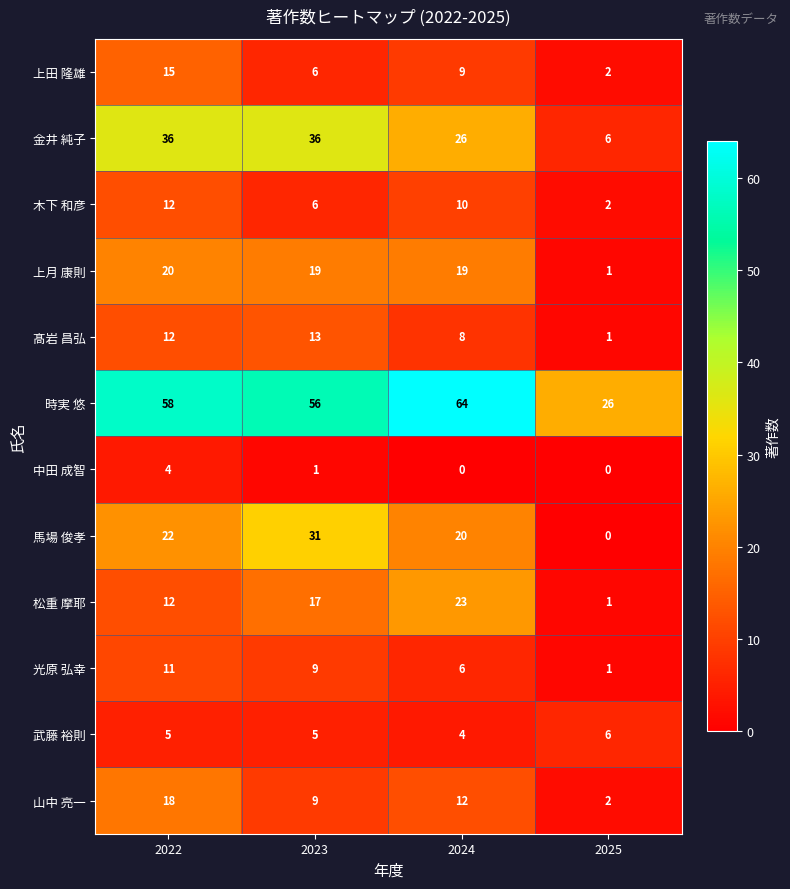

The value of 松重 摩耶 at 2022 is 12. True or false?

True